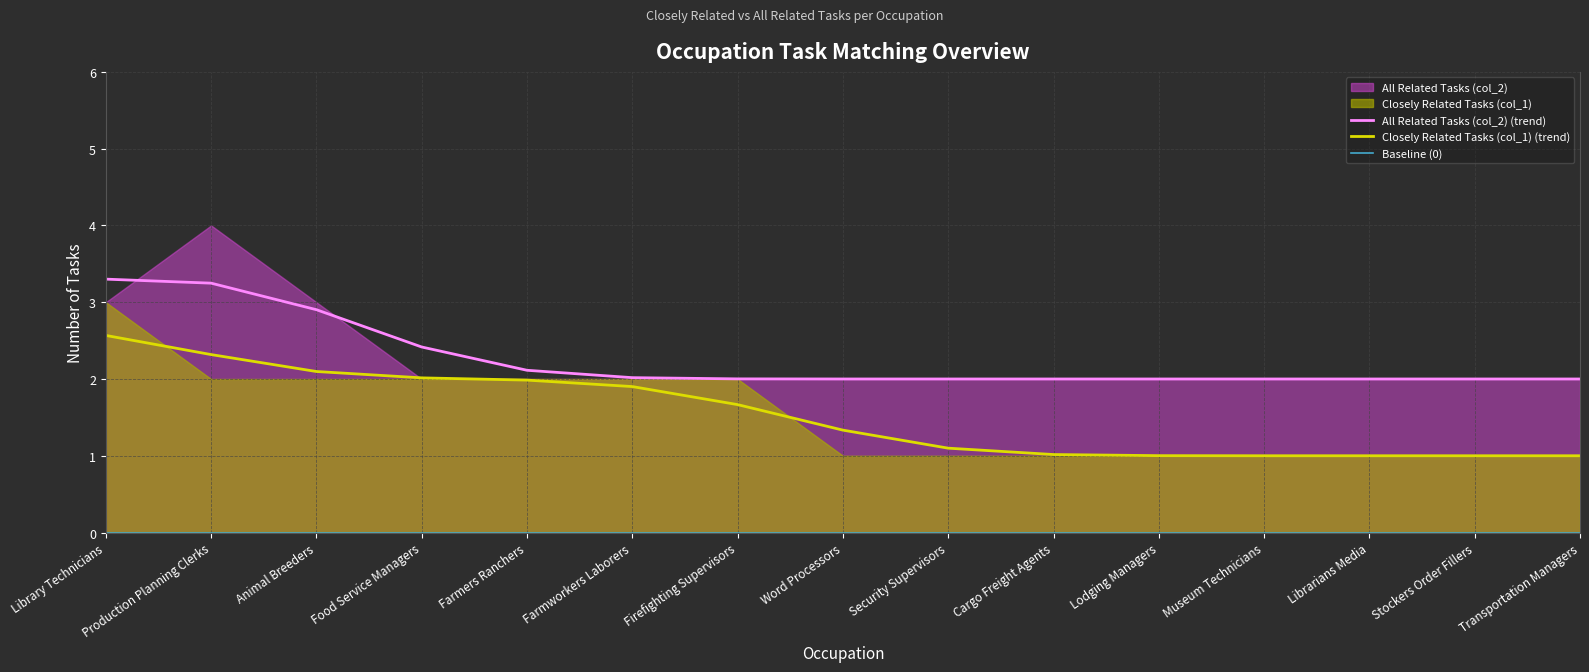

Between Cargo Freight Agents and Stockers Order Fillers, which is larger?

Cargo Freight Agents